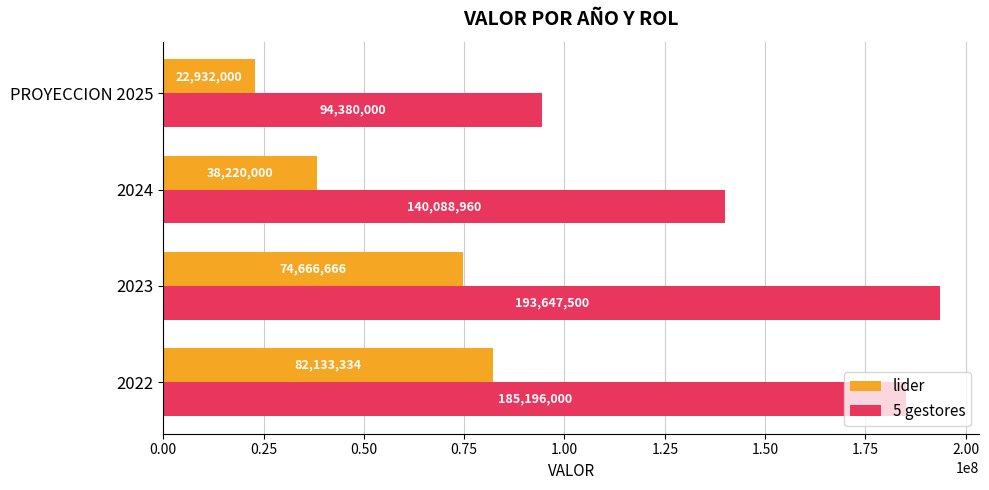

Which series has the largest range (max minus min)?

5 gestores